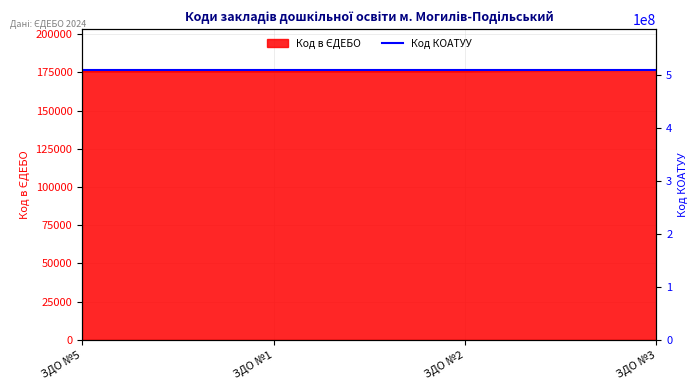

What is the sum of the values at ЗДО №5 and ЗДО №1?

351178